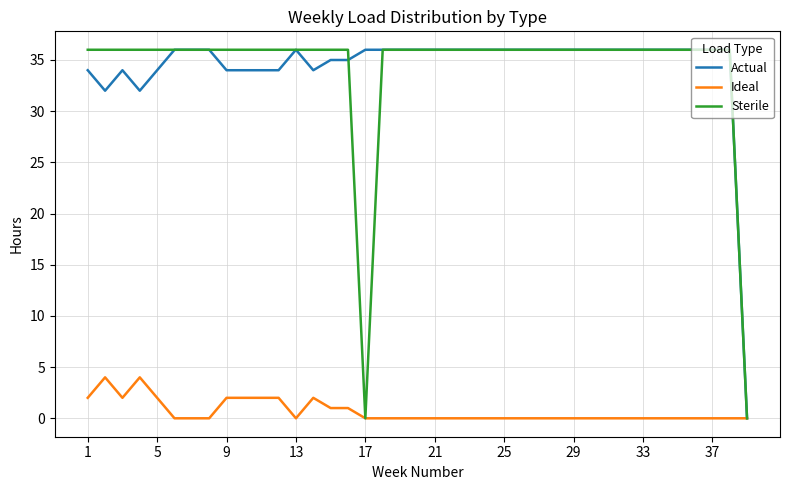

What is the highest value of the Sterile series?

36